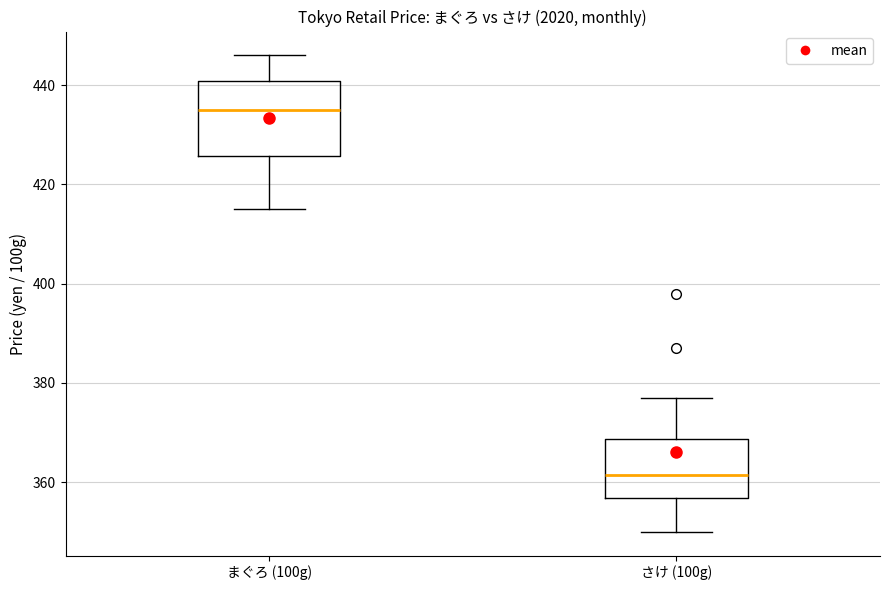

Which box's median line is the highest?

まぐろ (100g)